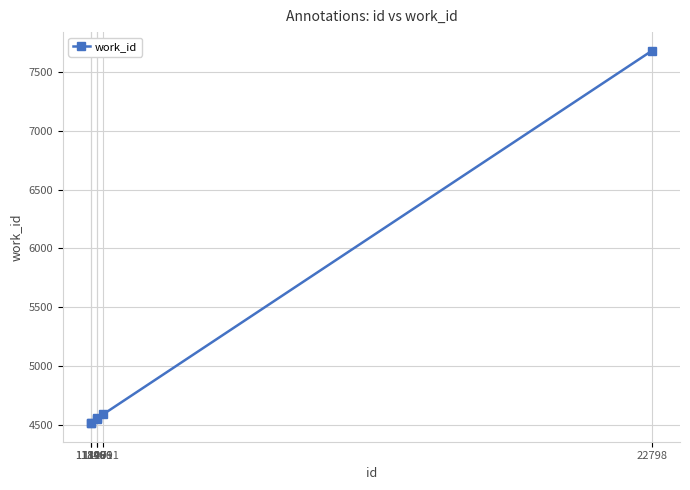

What is the value of the 1st point from the left?

4513